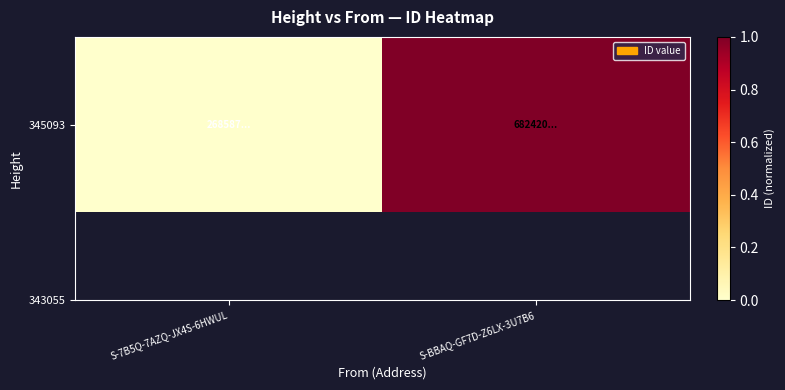

Which category has the lowest value across all series?

S-7B5Q-7AZQ-JX4S-6HWUL